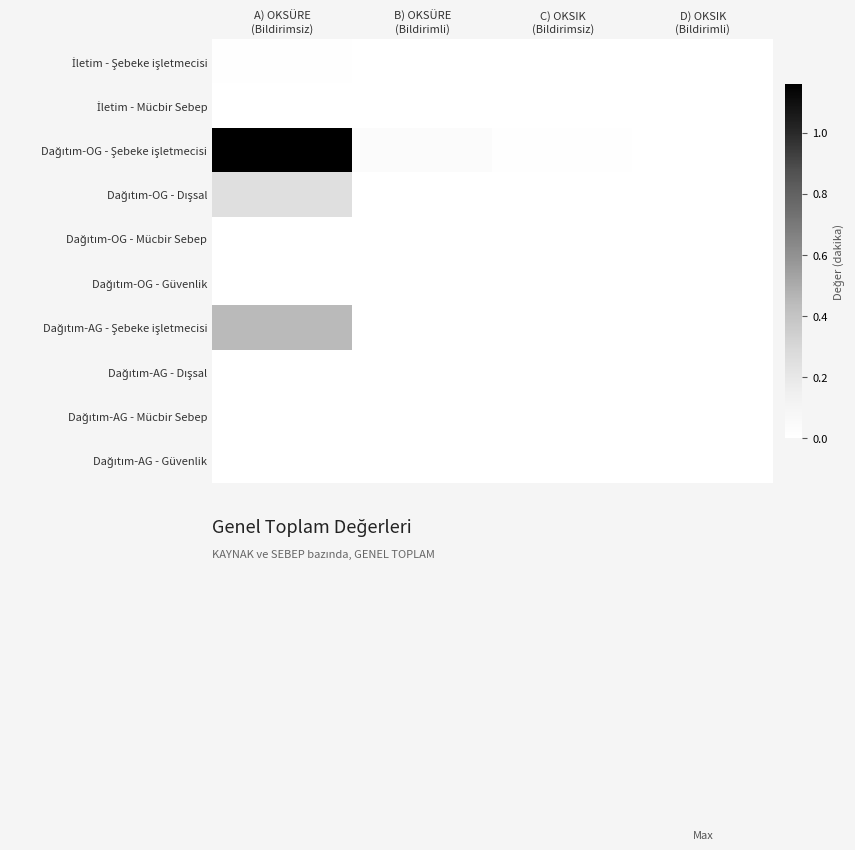

At which category does the chart reach its peak across all series?

A) OKSÜRE
(Bildirimsiz)